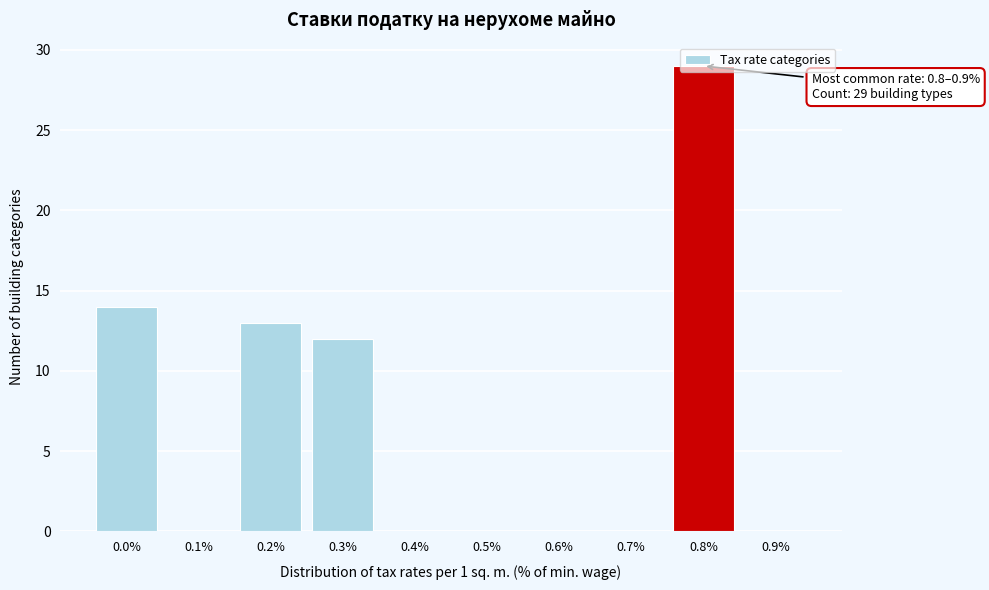

The value at 0.0% is 14. True or false?

True